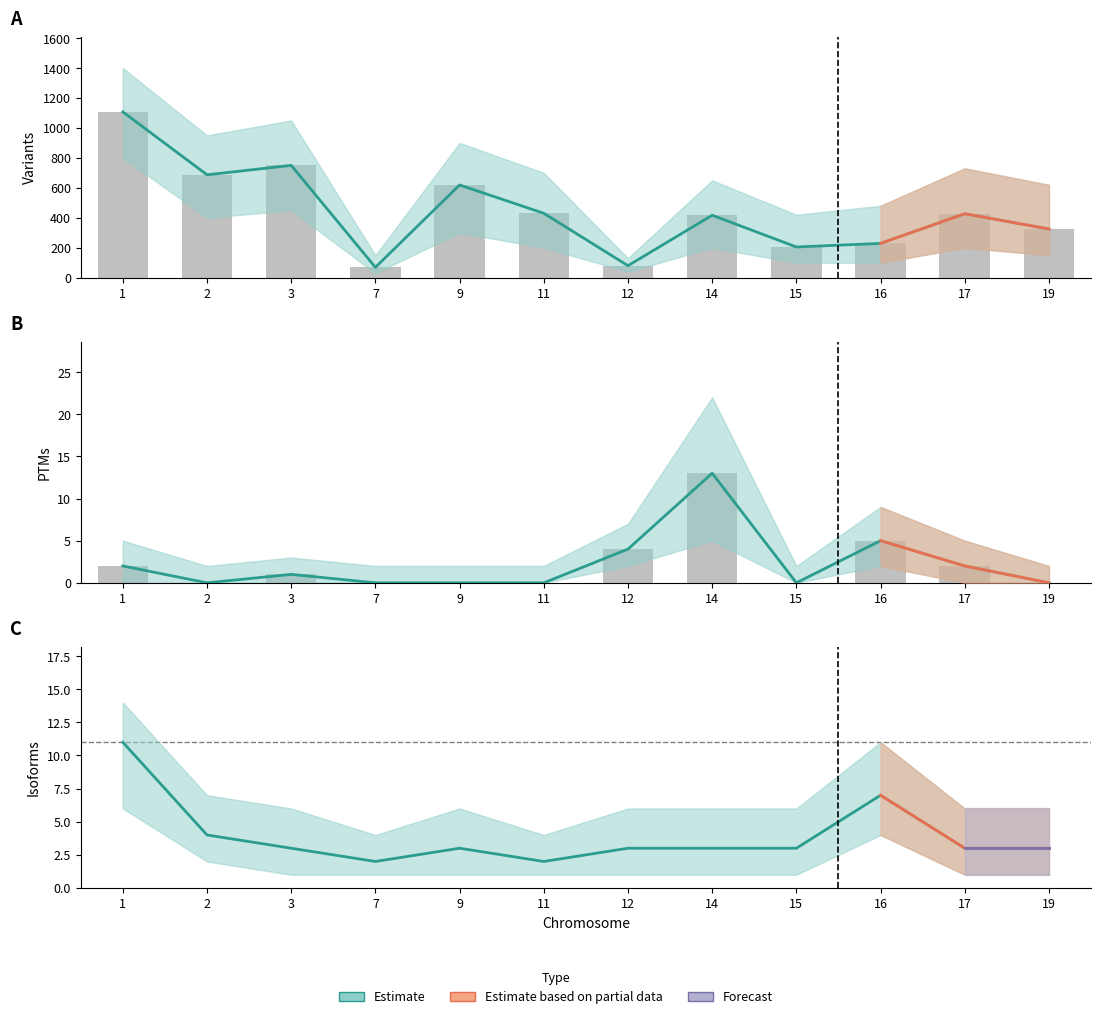

At which category is the sum across all series the highest?

1